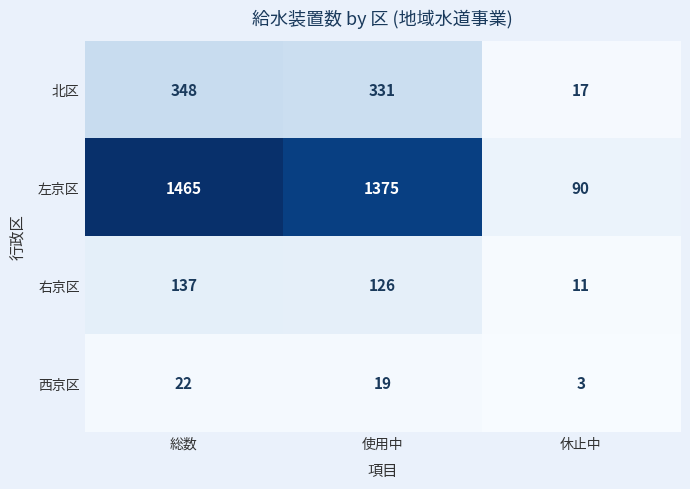

Rank the series by their maximum value, from lowest to highest.

西京区, 右京区, 北区, 左京区